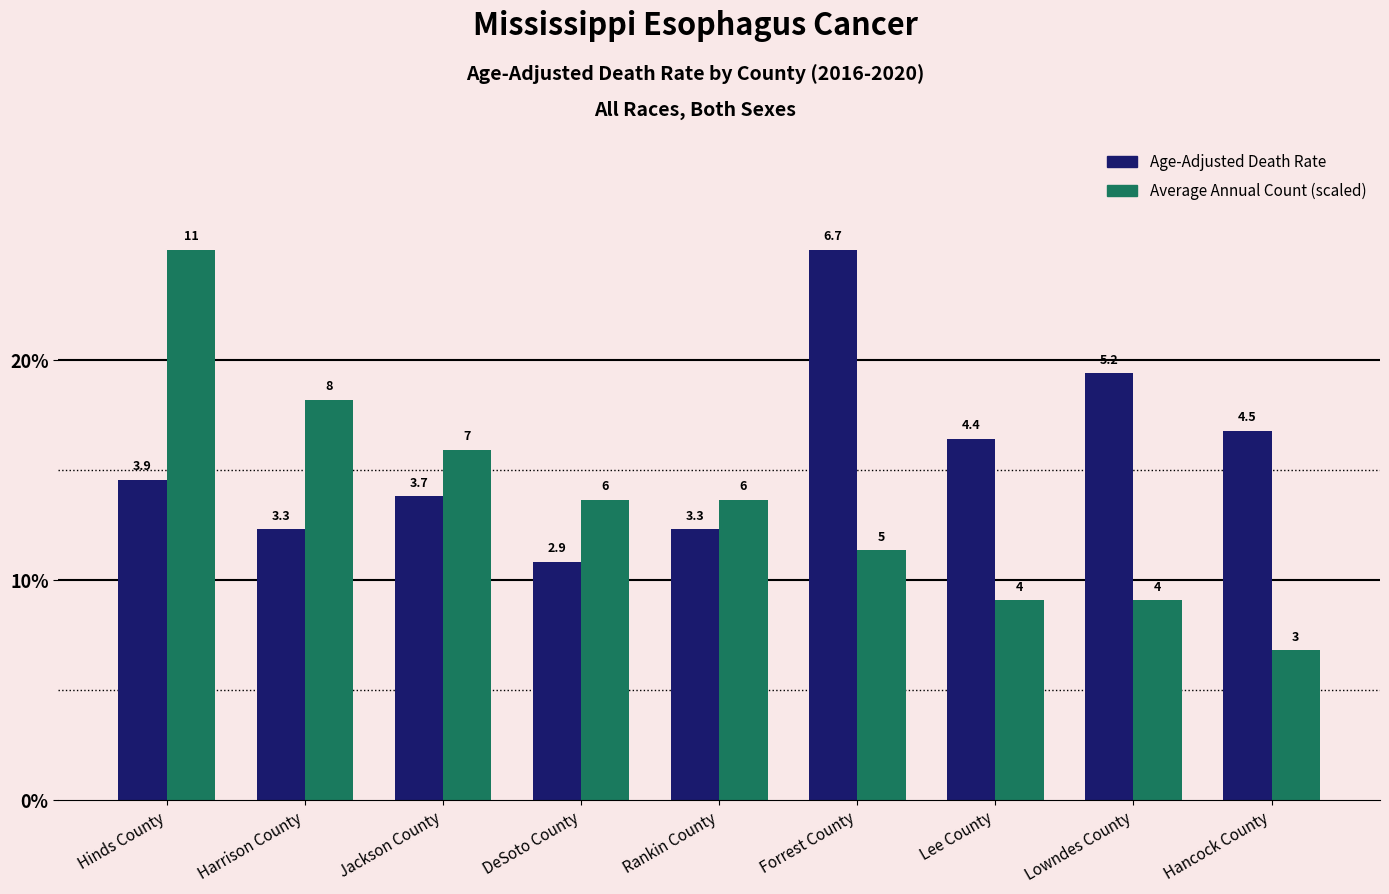

Does the chart contain any negative values?

No